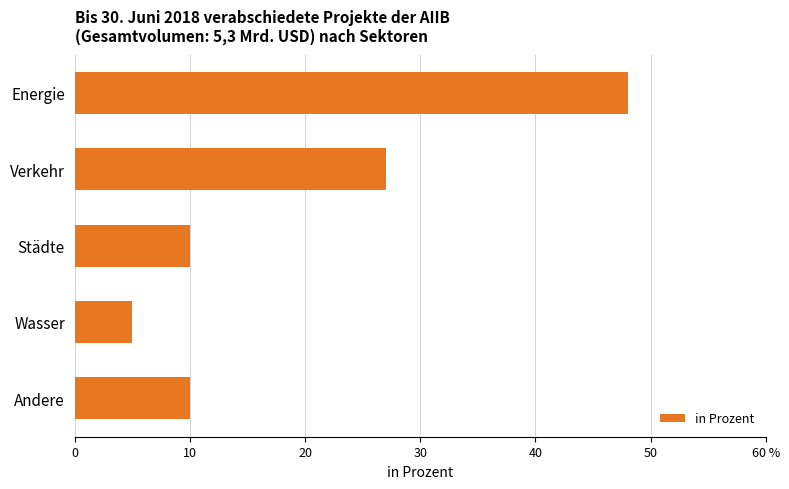

What is the smallest value displayed?

5